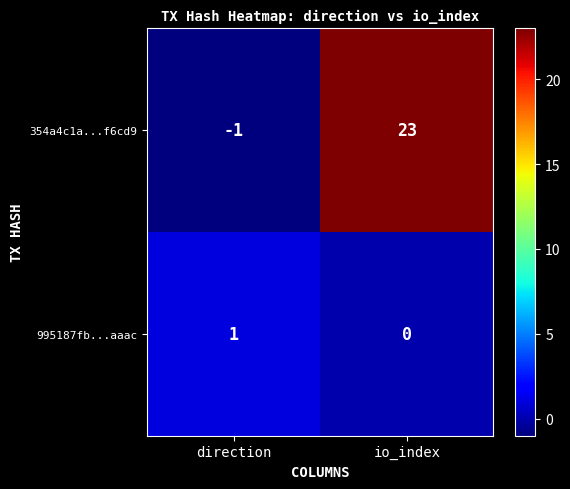

Rank the series by their maximum value, from highest to lowest.

354a4c1a...f6cd9, 995187fb...aaac